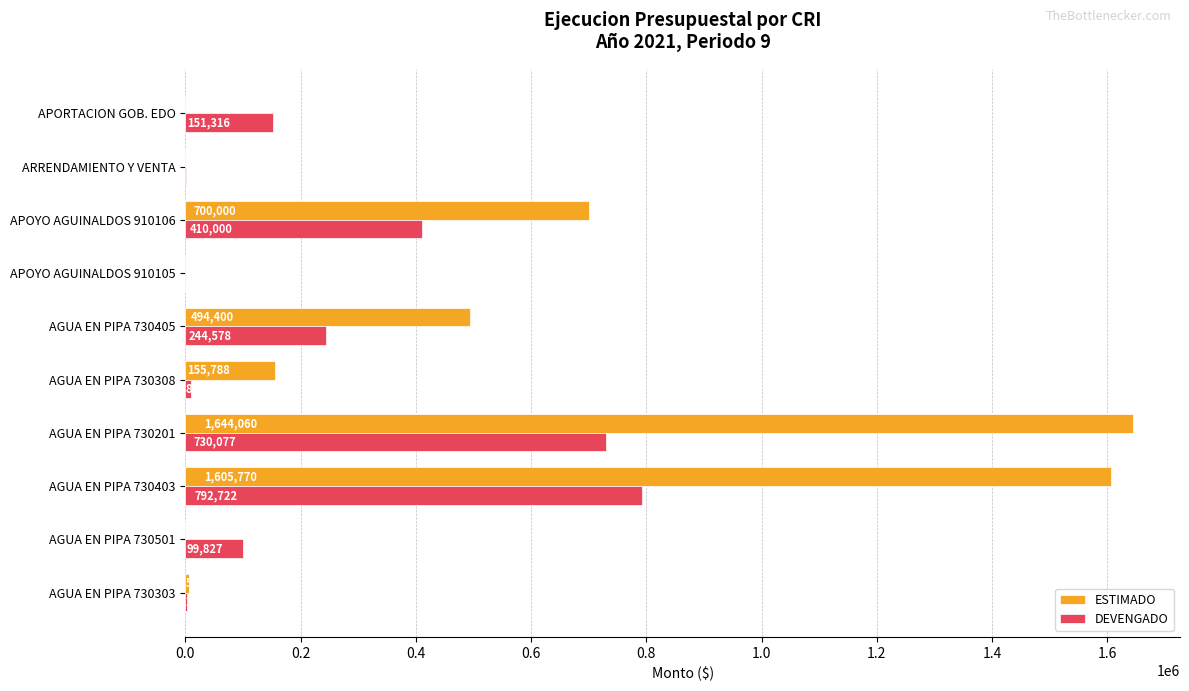

Between AGUA EN PIPA 730201 and AGUA EN PIPA 730501, which series saw the biggest shift?

ESTIMADO